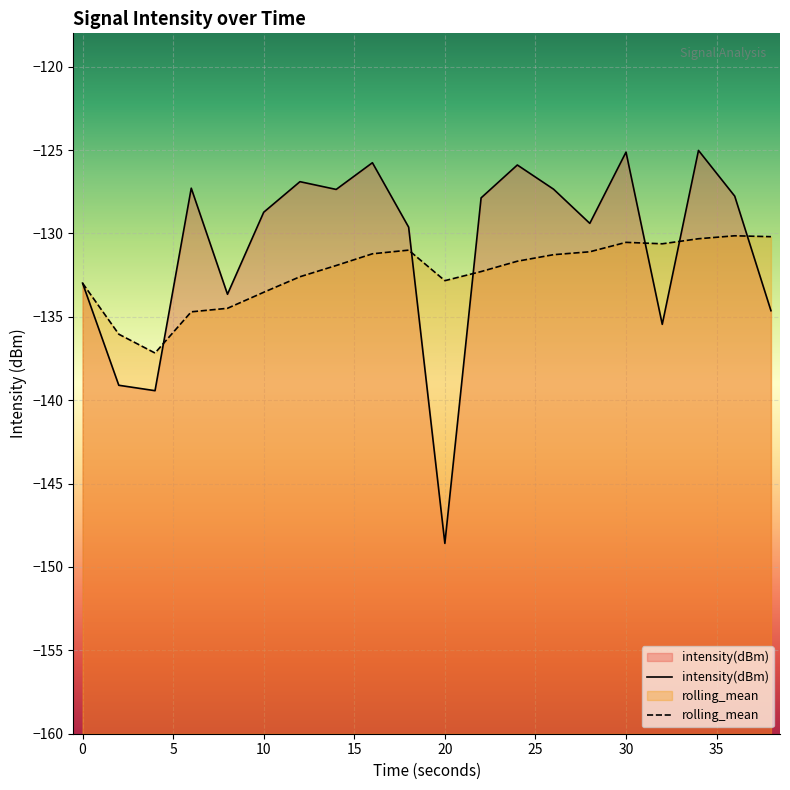

Is it true that rolling_mean equals -53.2 at 30?

False